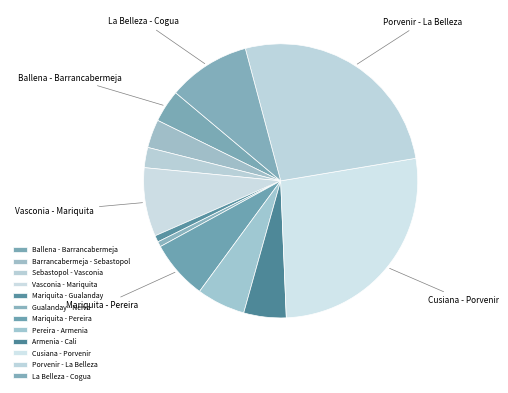

The Sebastopol - Vasconia slice represents 1% of the pie. True or false?

False